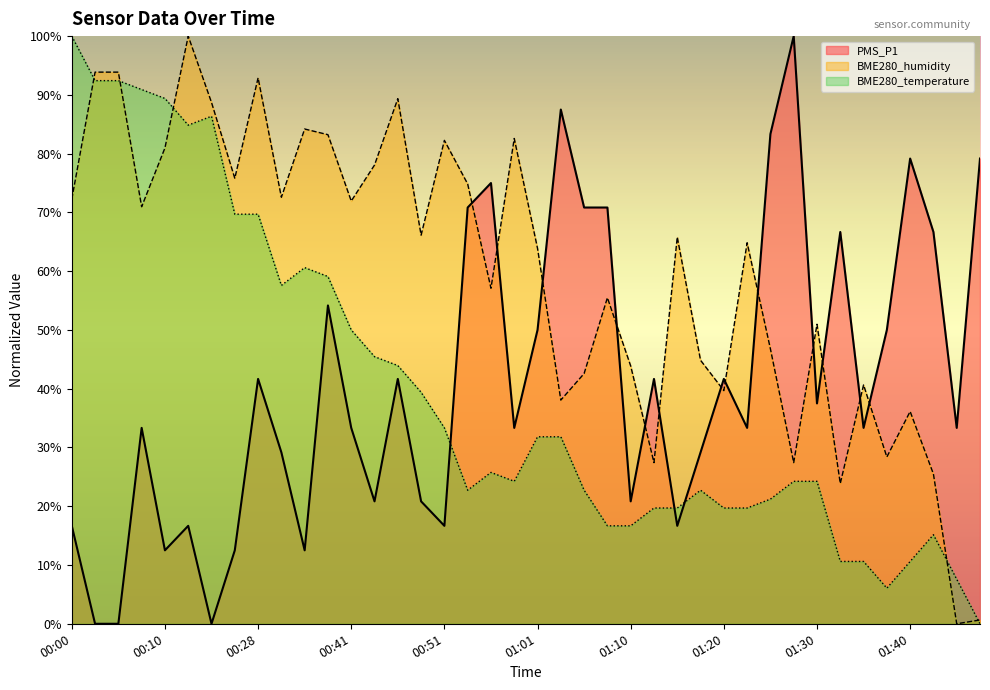

How many interior local peaks does the BME280_humidity series have?

12